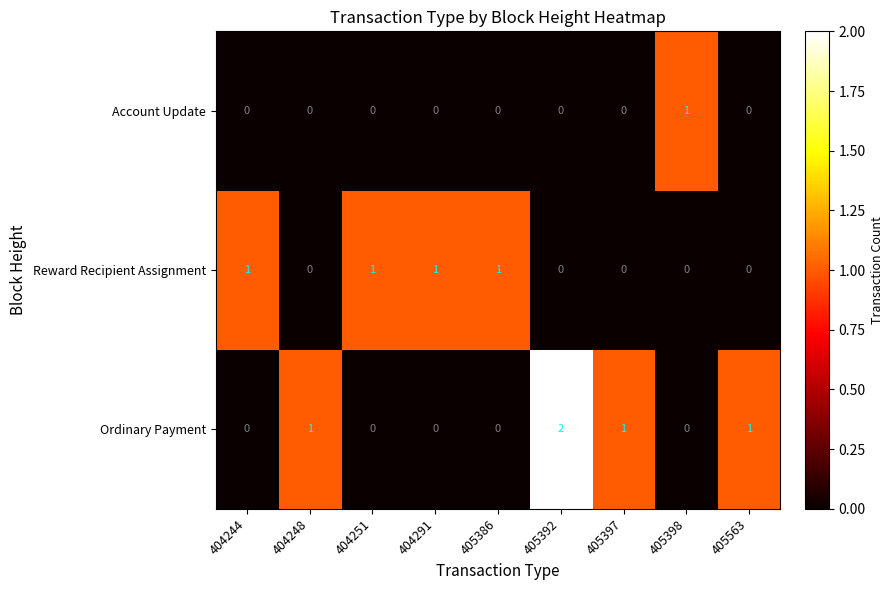

The Reward Recipient Assignment series shows 1 at 404244. True or false?

True